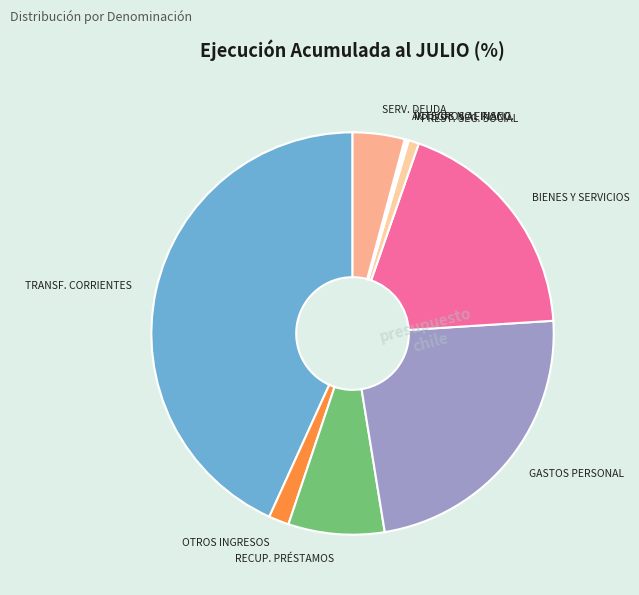

Which category has the biggest portion of the pie?

TRANSFERENCIAS CORRIENTES